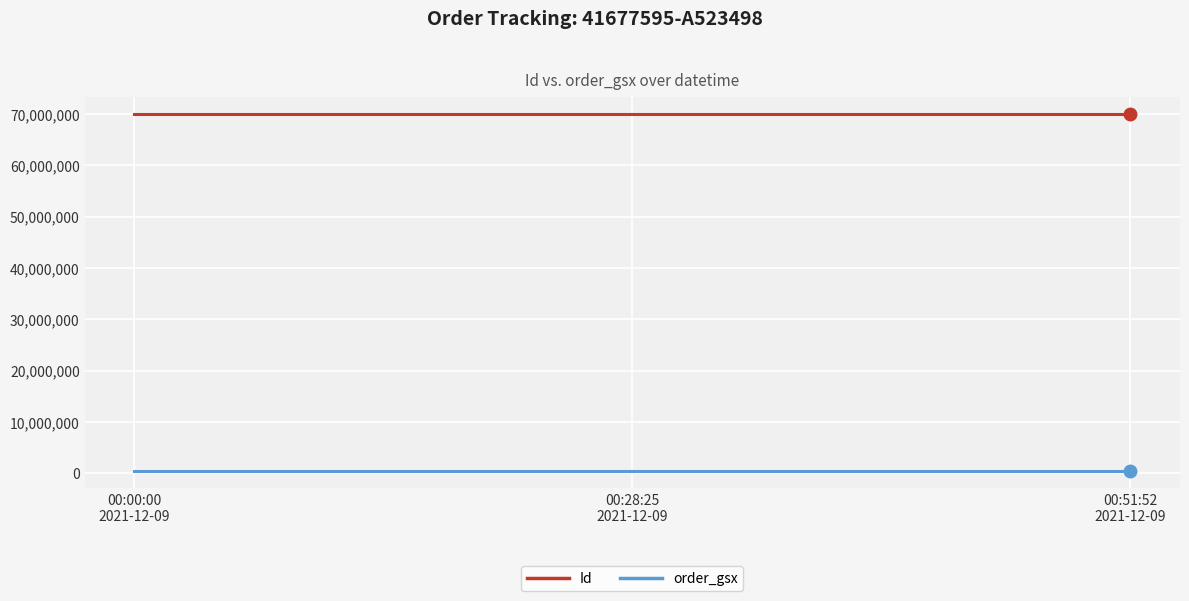

List the series in order of their overall mean, lowest first.

order_gsx, Id